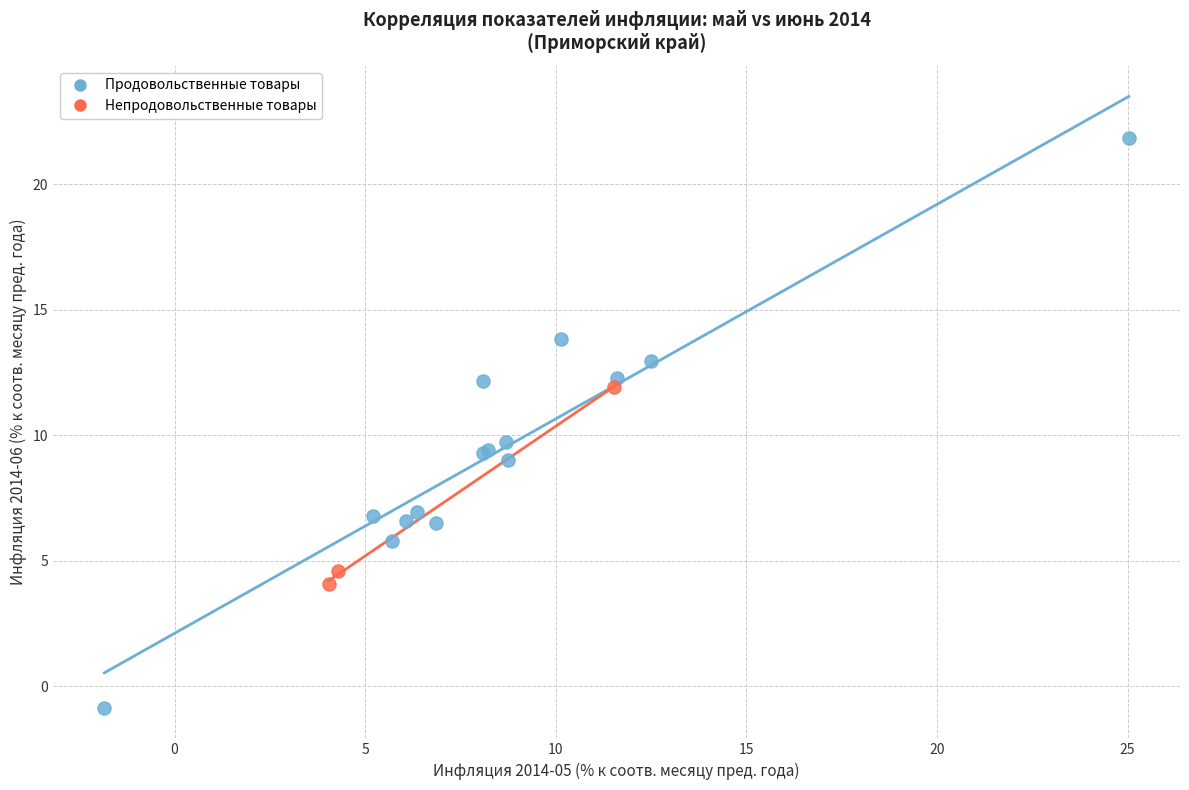

Which series reaches the maximum Y coordinate?

Продовольственные товары